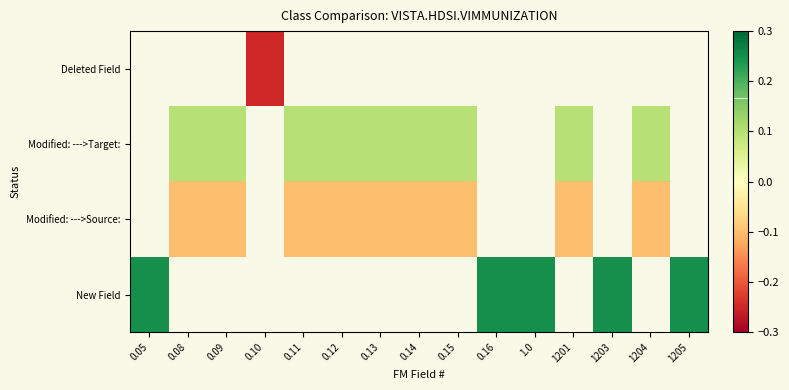

How many series are shown in this chart?

4